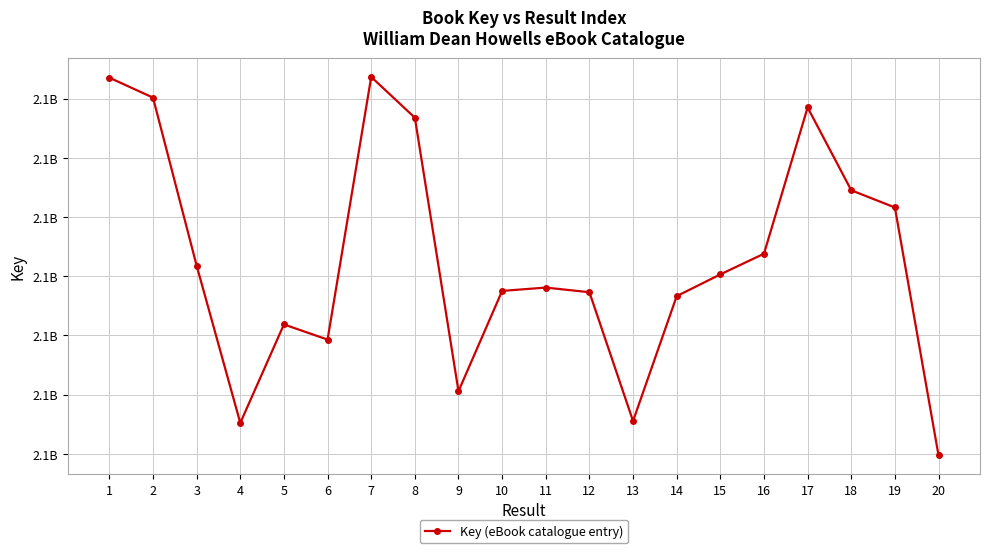

List the labels in order of value, smallest first.

20, 4, 13, 9, 6, 5, 14, 12, 10, 11, 15, 3, 16, 19, 18, 8, 17, 2, 1, 7